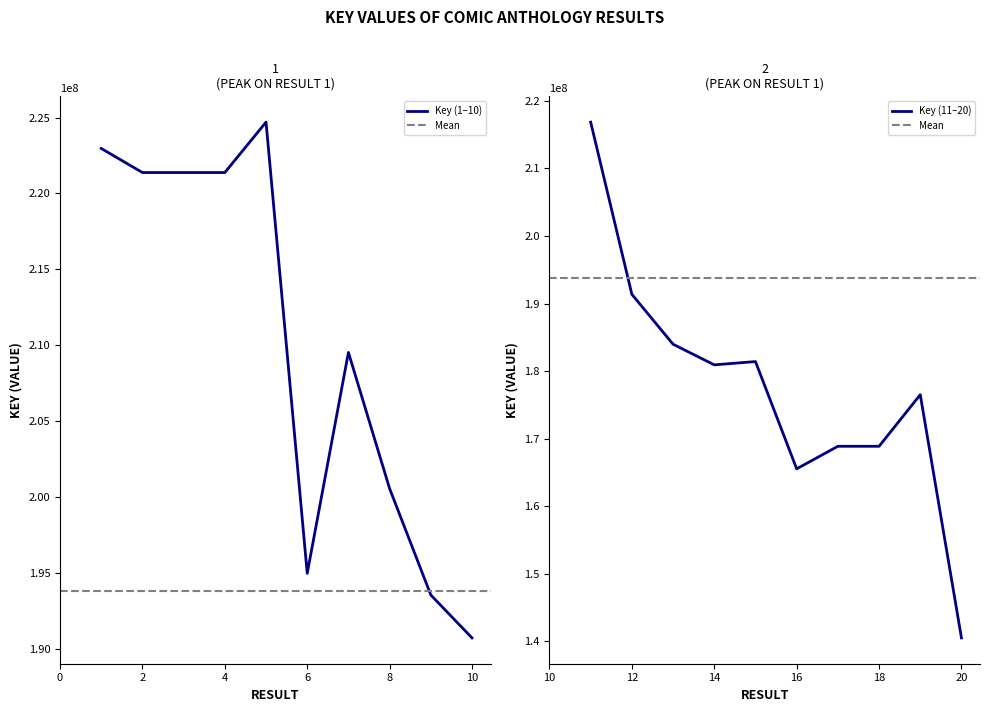

List the labels in order of value, smallest first.

20, 16, 18, 17, 19, 14, 15, 13, 10, 12, 9, 6, 8, 7, 11, 2, 4, 3, 1, 5